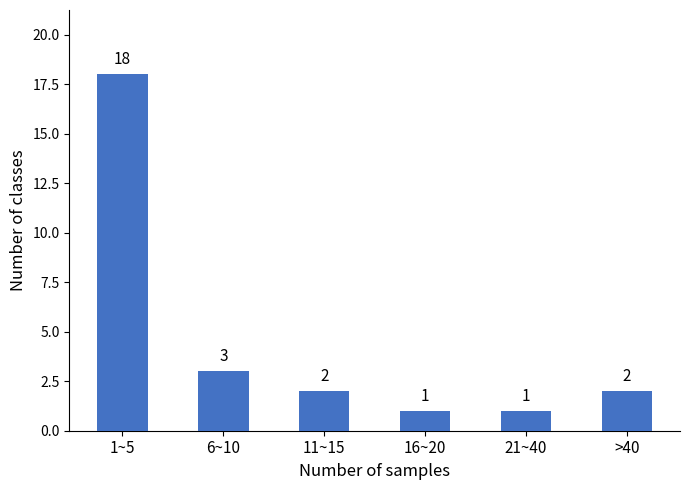

Reading left to right, extract all data points from this chart.

18	3	2	1	1	2